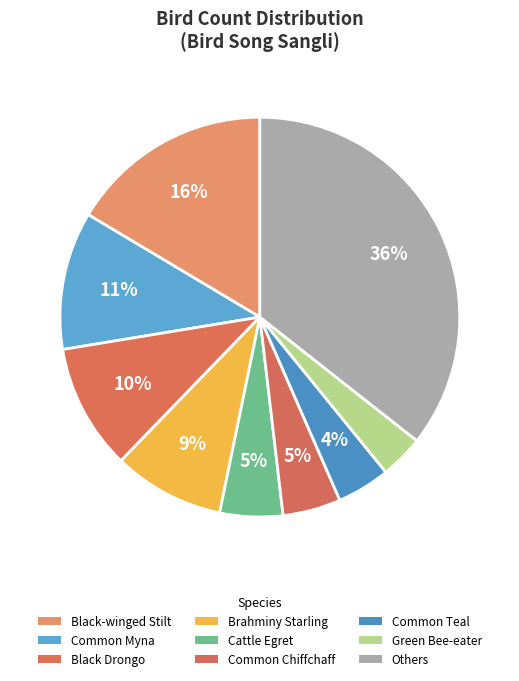

Count the number of slices in the pie.

9